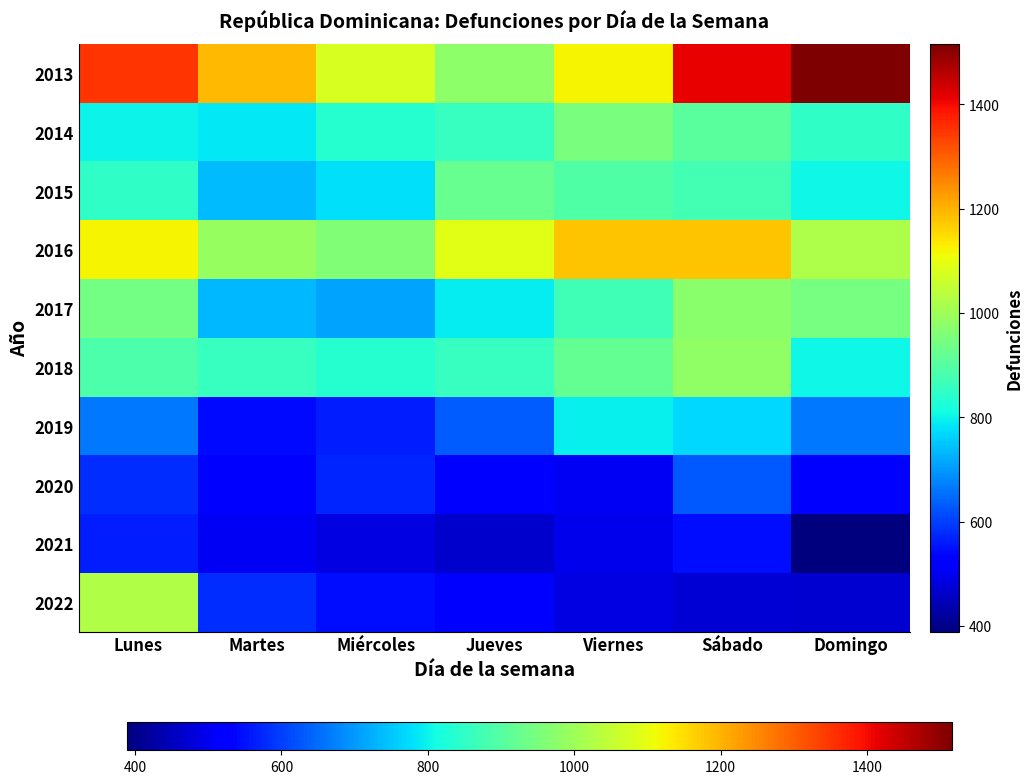

What is the difference between the highest and lowest values at Domingo?

1127